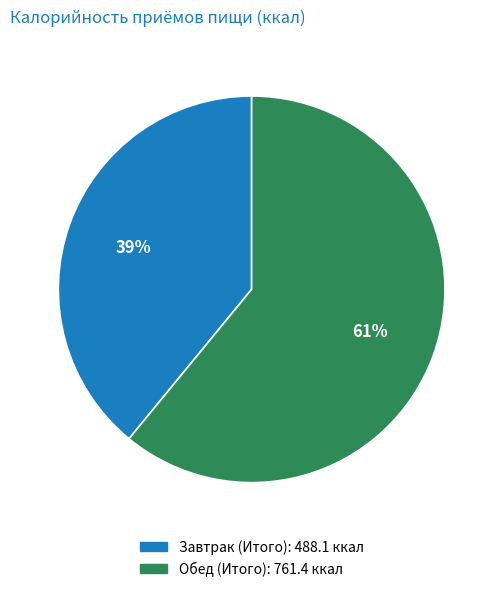

Do Завтрак (Итого) and Обед (Итого) together represent more than half of the pie?

Yes